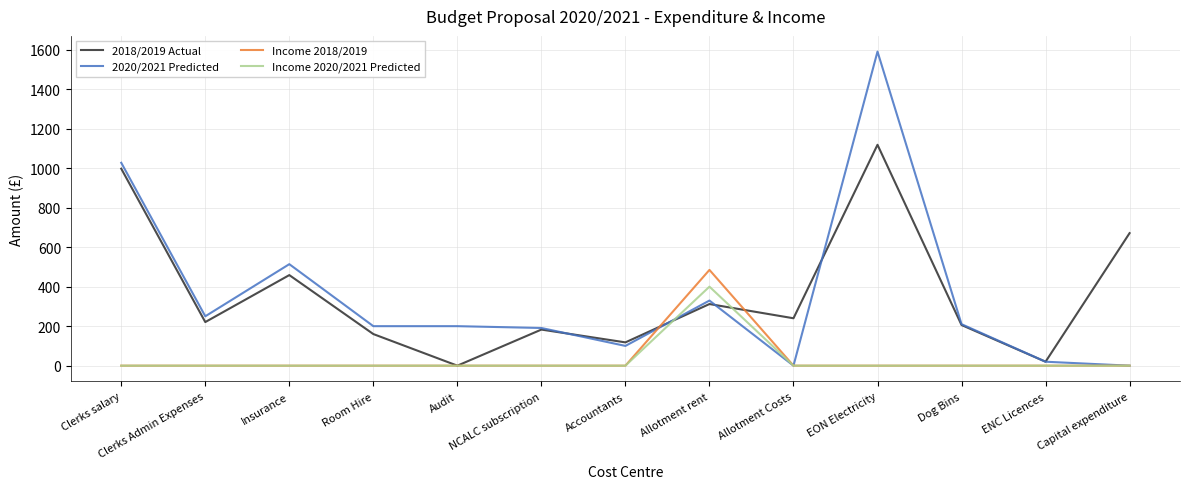

At how many categories does at least one series exceed 1175?

1